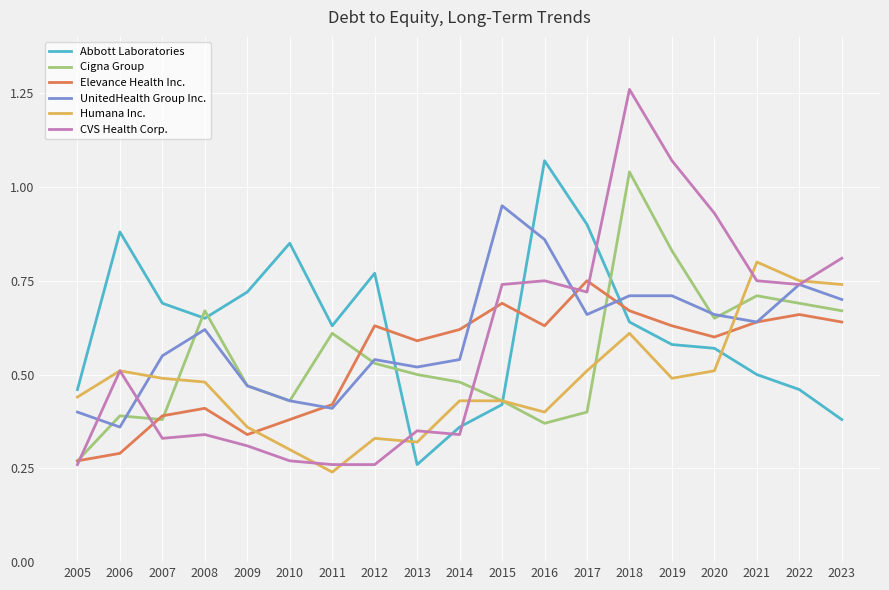

What are all the series names shown in the legend?

Abbott Laboratories, Cigna Group, Elevance Health Inc., UnitedHealth Group Inc., Humana Inc., CVS Health Corp.